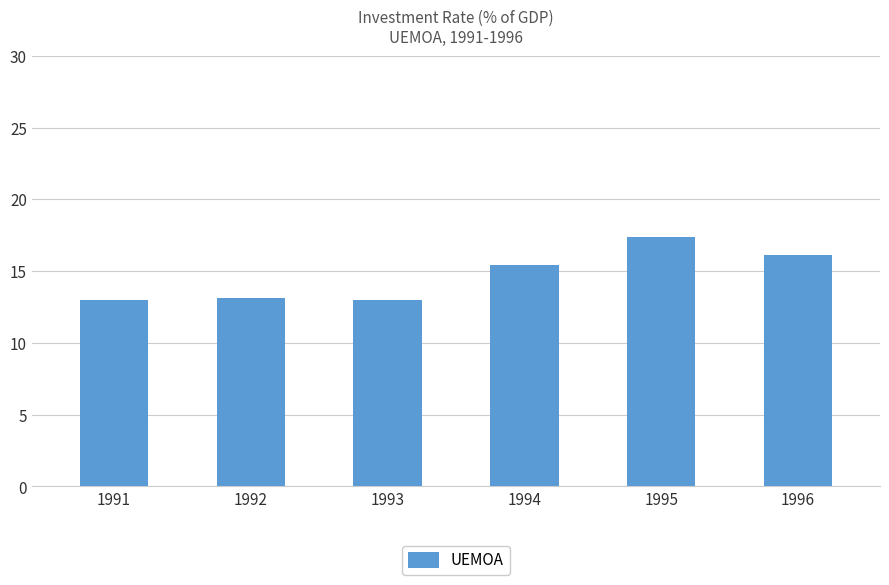

Where does the data first go above 15?

1994